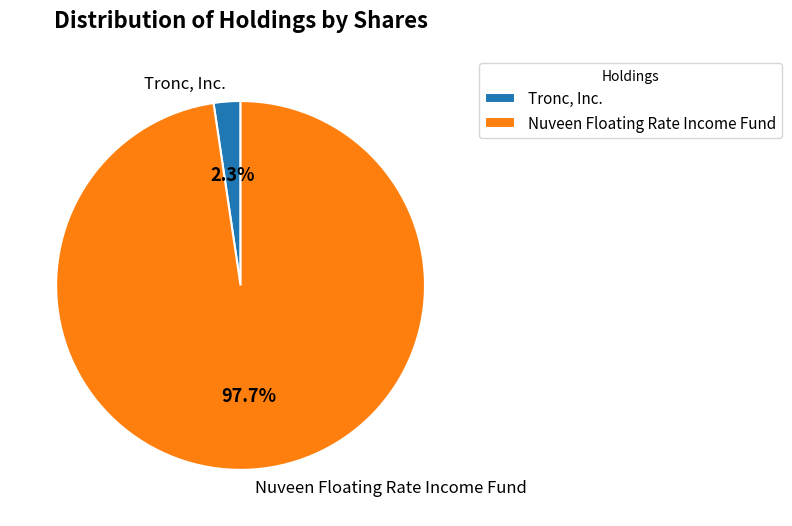

Is it true that Nuveen Floating Rate Income Fund is 98% of the pie?

True